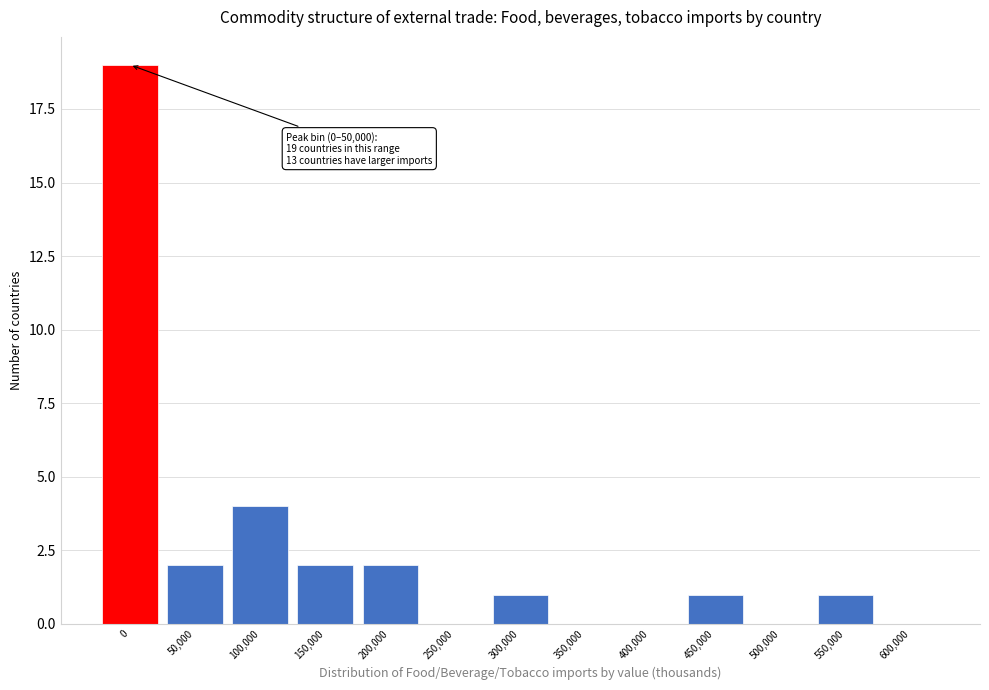

Reading left to right, transcribe all the data shown in this chart.

0=19	50,000=2	100,000=4	150,000=2	200,000=2	250,000=0	300,000=1	350,000=0	400,000=0	450,000=1	500,000=0	550,000=1	600,000=0